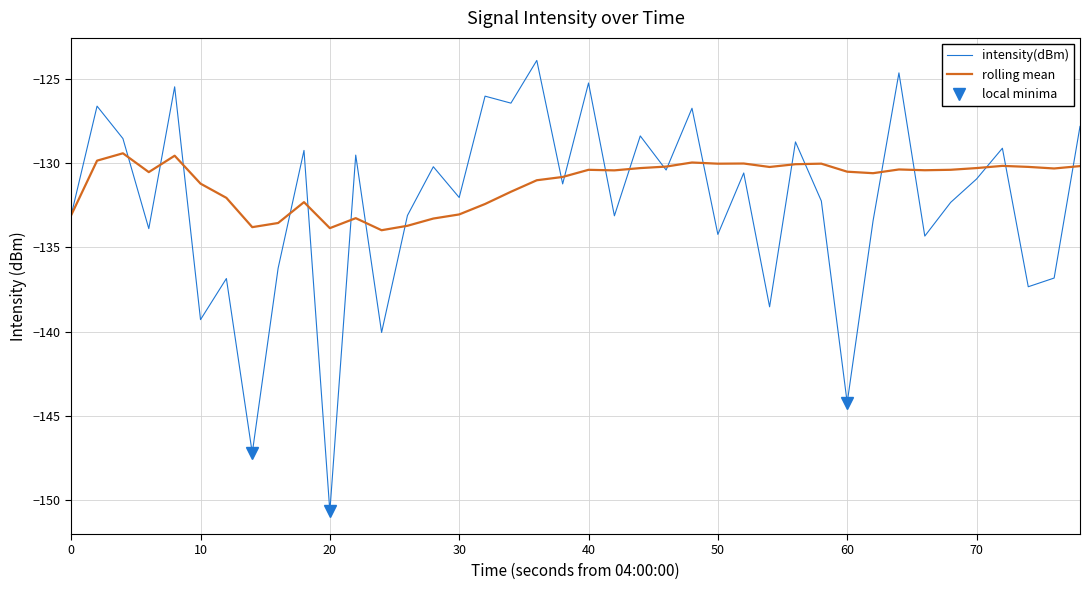

The intensity(dBm) series shows -214.8 at 0. True or false?

False